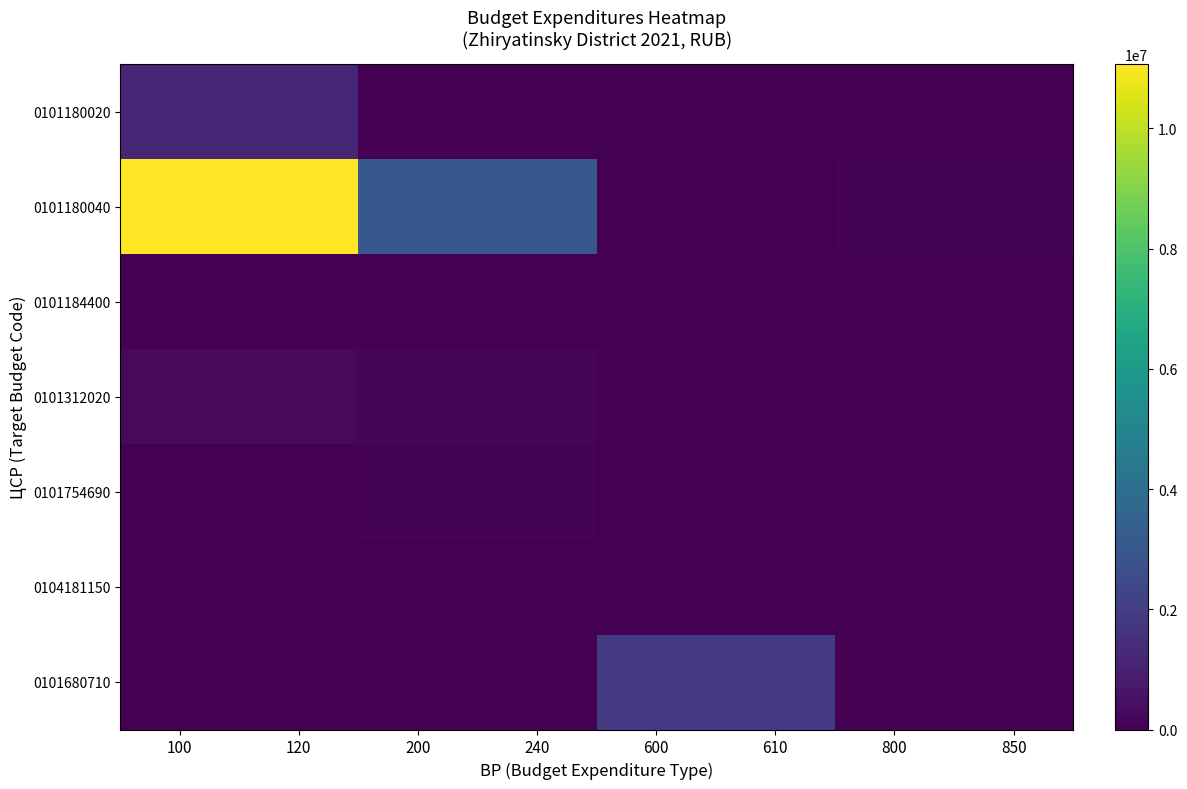

Reading left to right, extract all data points from this chart.

0101180020: 100=1186995	120=1186995	200=0	240=0	600=0	610=0	800=0	850=0
0101180040: 100=11071457	120=11071457	200=3006308	240=3006308	600=0	610=0	800=128425	850=128425
0101184400: 100=0	120=0	200=1200	240=1200	600=0	610=0	800=0	850=0
0101312020: 100=289401	120=289401	200=188567	240=188567	600=0	610=0	800=0	850=0
0101754690: 100=0	120=0	200=100614	240=100614	600=0	610=0	800=0	850=0
0104181150: 100=0	120=0	200=10000	240=10000	600=0	610=0	800=0	850=0
0101680710: 100=0	120=0	200=0	240=0	600=1887838	610=1887838	800=0	850=0